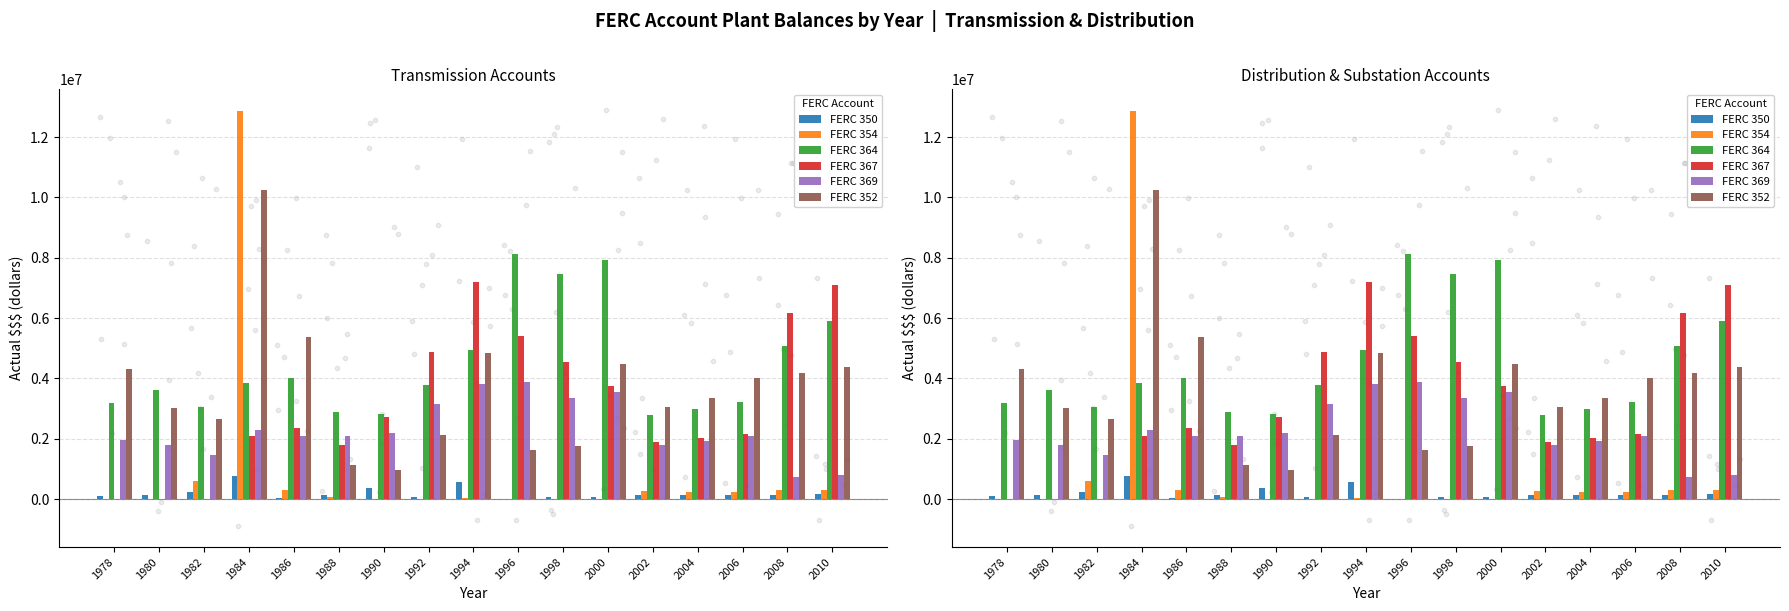

Which series has the largest Y range (max minus min)?

FERC 354